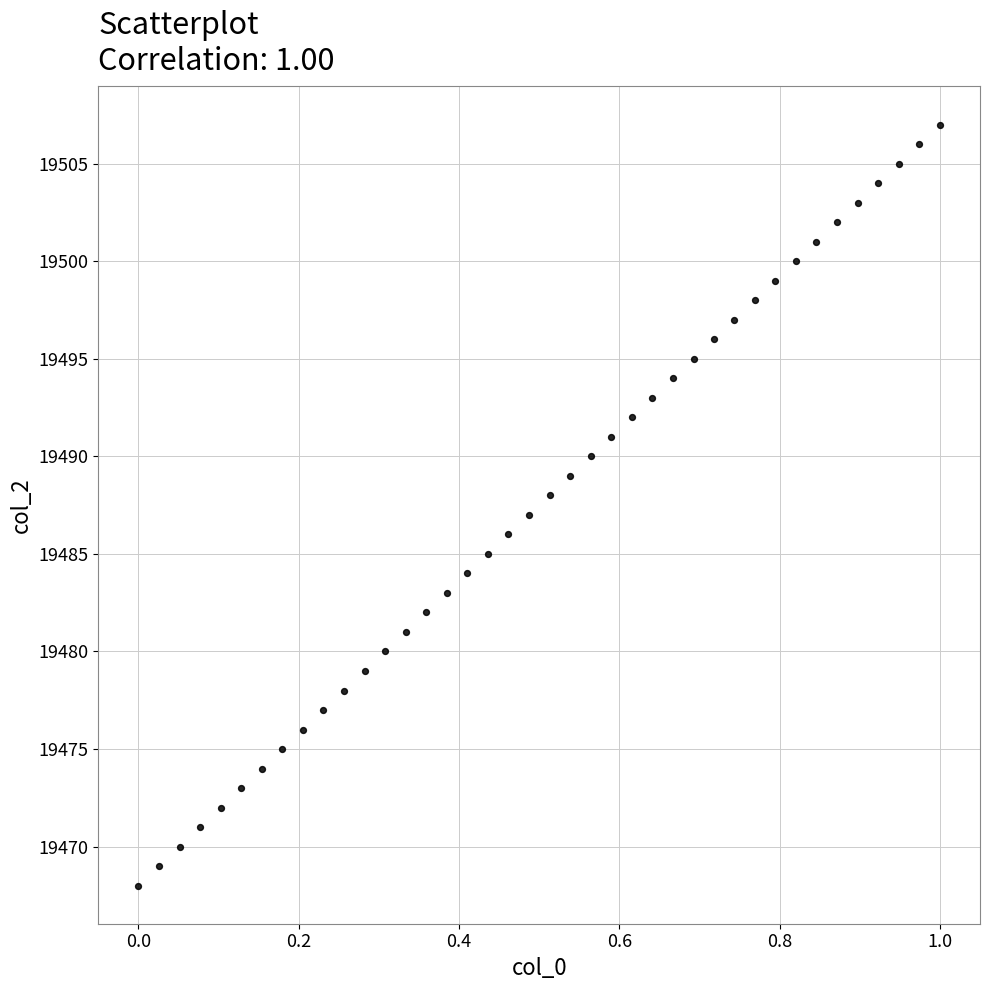

How many points are shown in the scatter plot?

40